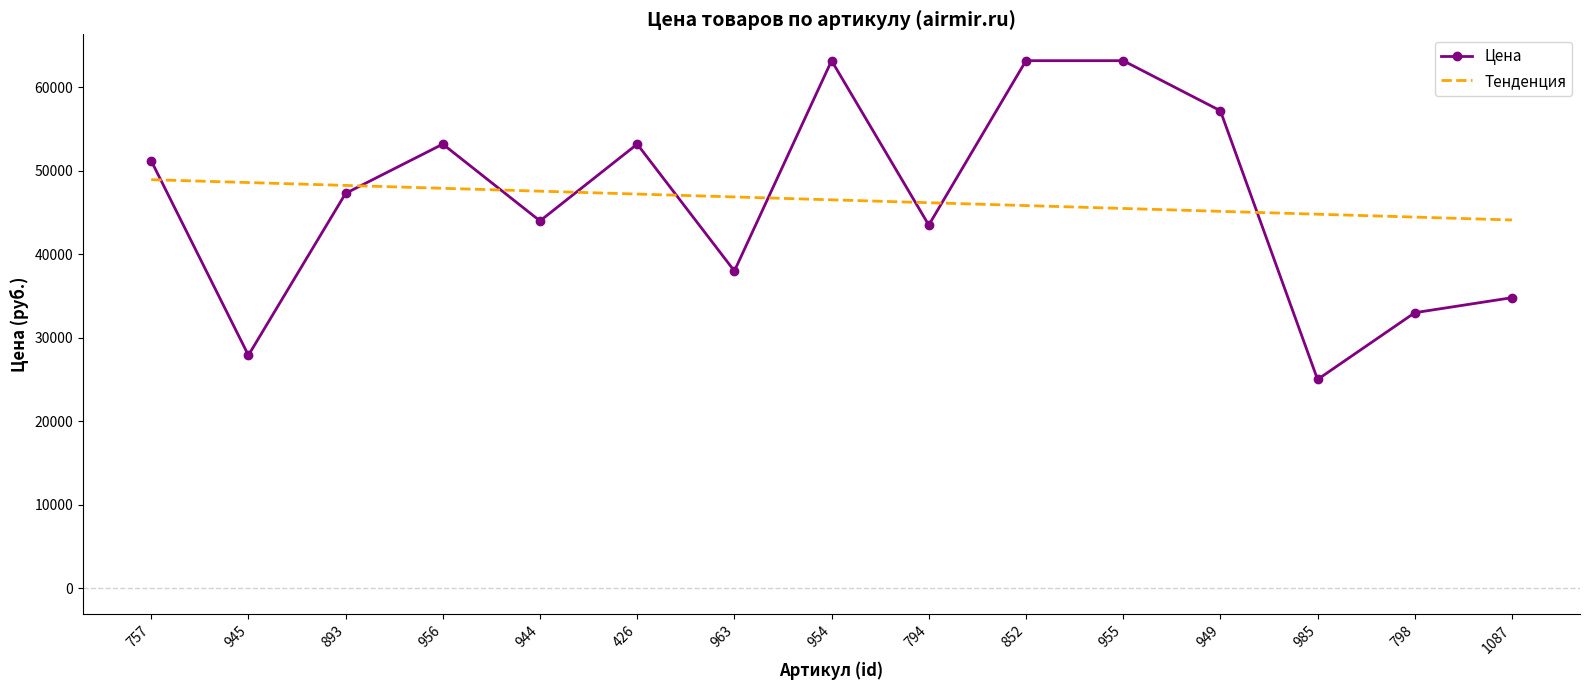

Reading left to right, transcribe all the data shown in this chart.

Цена: 51200.0	27900.0	47300.0	53200.0	44000.0	53200.0	38000.0	63200.0	43500.0	63200.0	63200.0	57200.0	25000.0	33000.0	34800.0
Тенденция: 48941.7	48596.7	48251.7	47906.7	47561.7	47216.7	46871.7	46526.7	46181.7	45836.7	45491.7	45146.7	44801.7	44456.7	44111.7